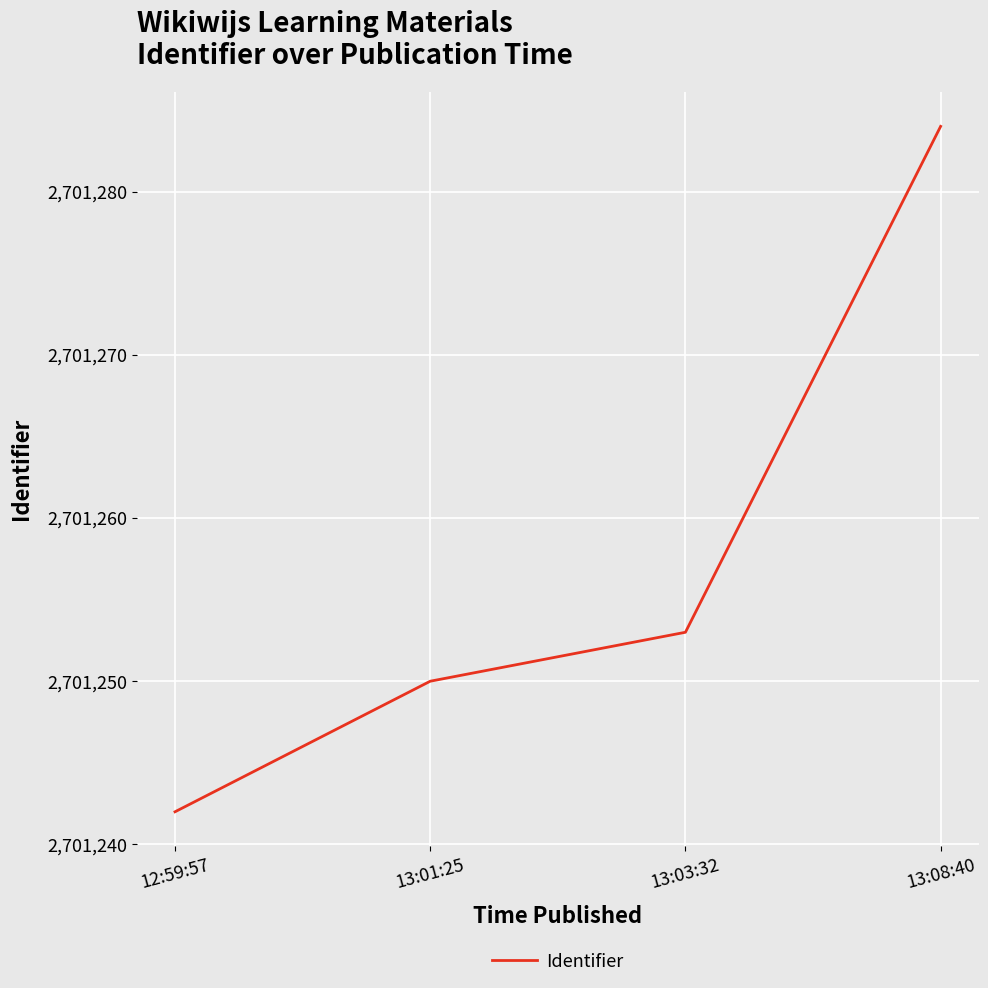

At which label is the value closest to 2701263?

13:03:32